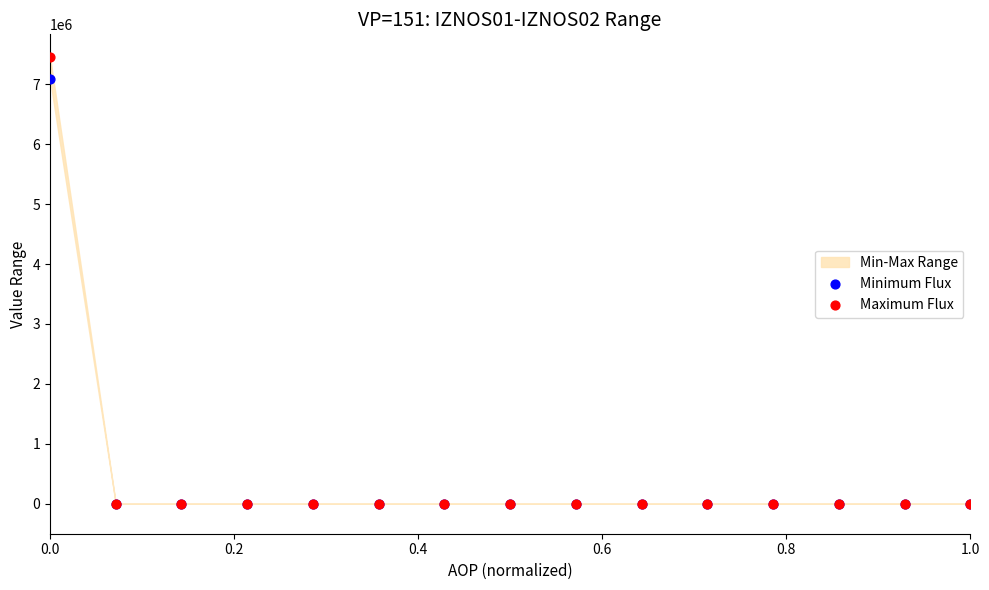

Across all series, what Y value is closest to 3730053?

7088546.0